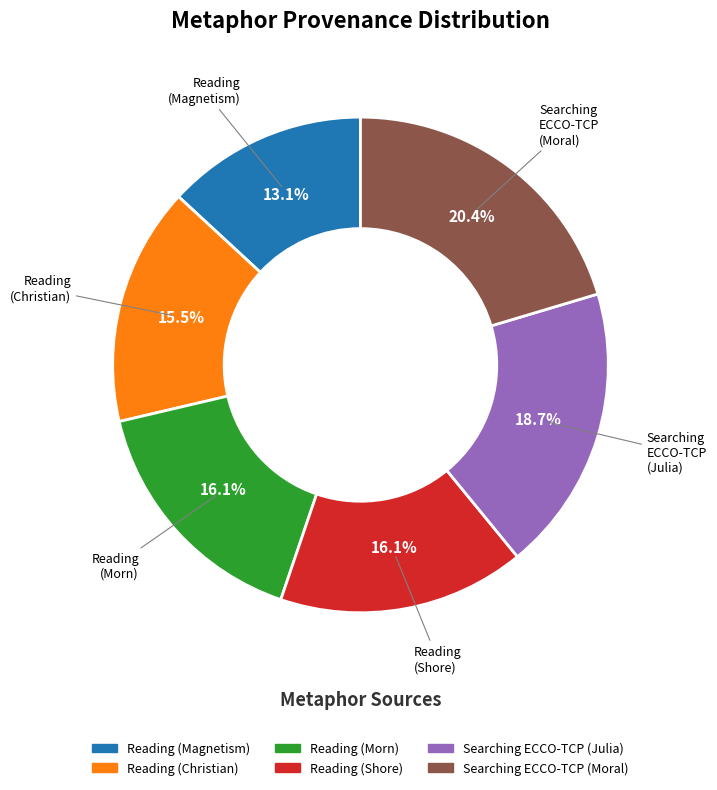

What is the total percentage of Searching ECCO-TCP (Julia) and Reading (Magnetism)?

31.8%